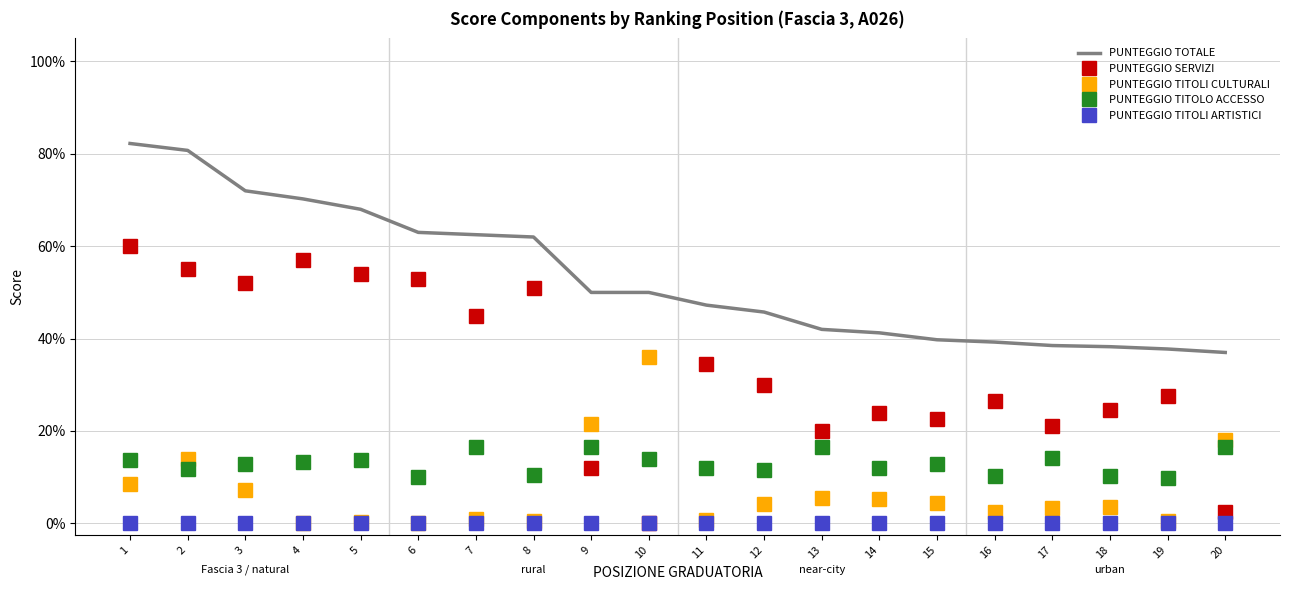

Between 4 and 6, which is larger?

4